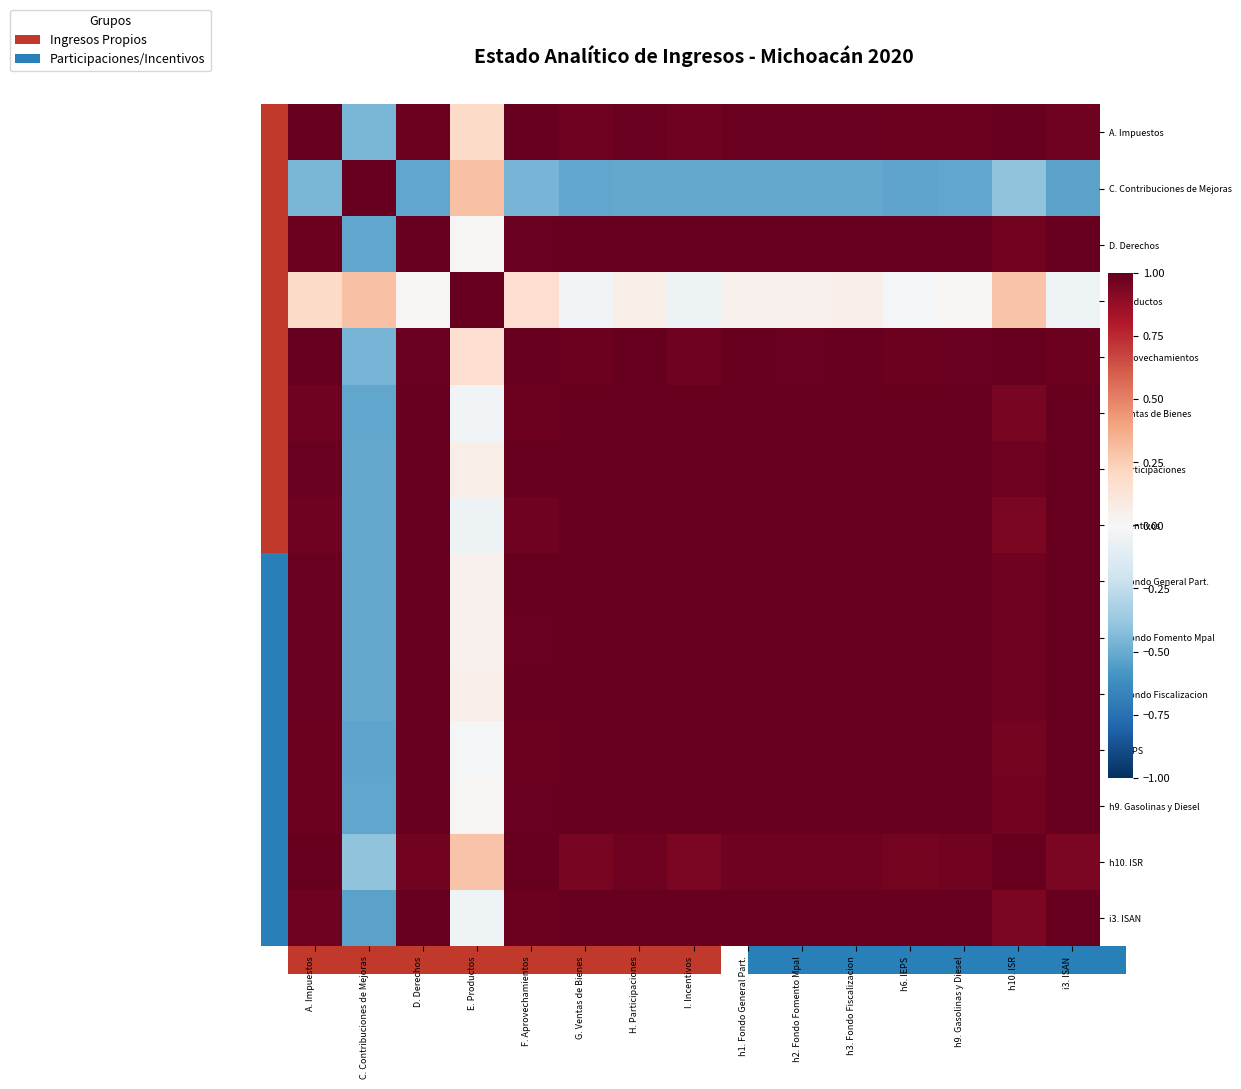

Rank the series at h6. IEPS from highest to lowest value.

h6. IEPS, D. Derechos, h9. Gasolinas y Diesel, G. Ventas de Bienes, i3. ISAN, h2. Fondo Fomento Mpal, I. Incentivos, h1. Fondo General Part., h3. Fondo Fiscalizacion, H. Participaciones, F. Aprovechamientos, A. Impuestos, h10. ISR, E. Productos, C. Contribuciones de Mejoras